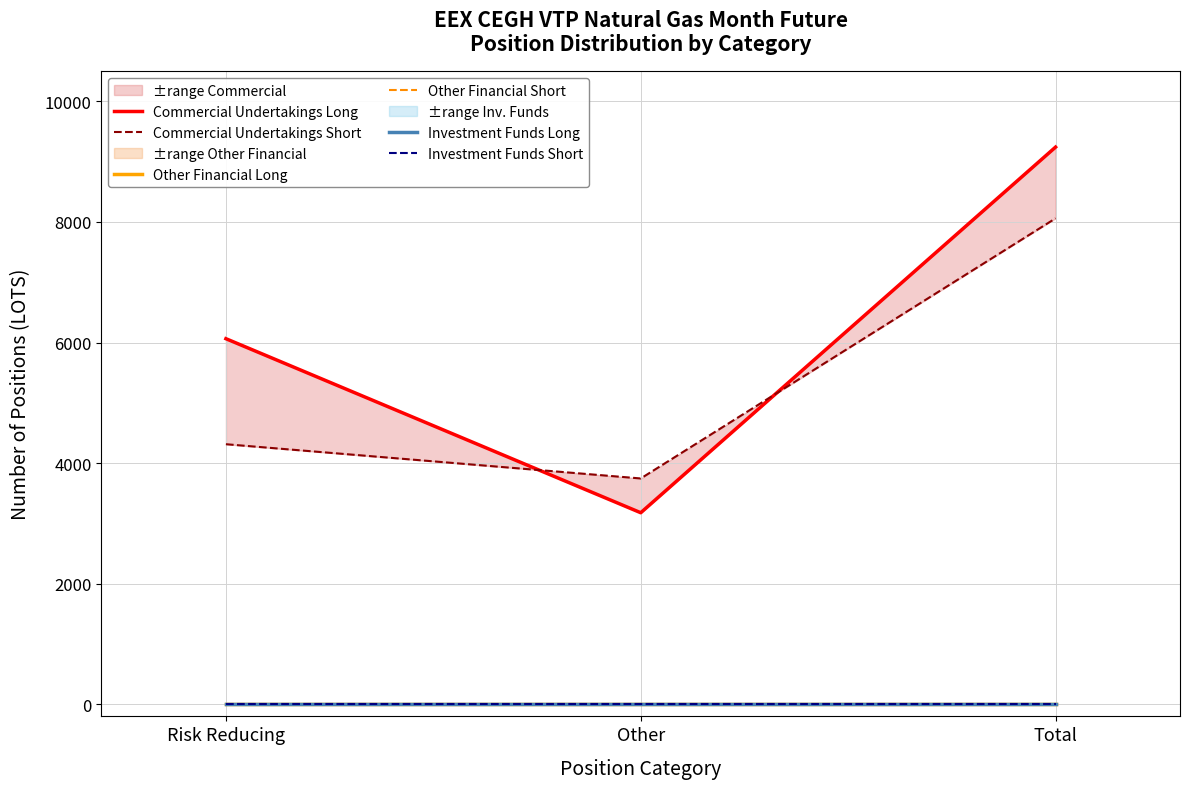

What position from the right is Total?

1